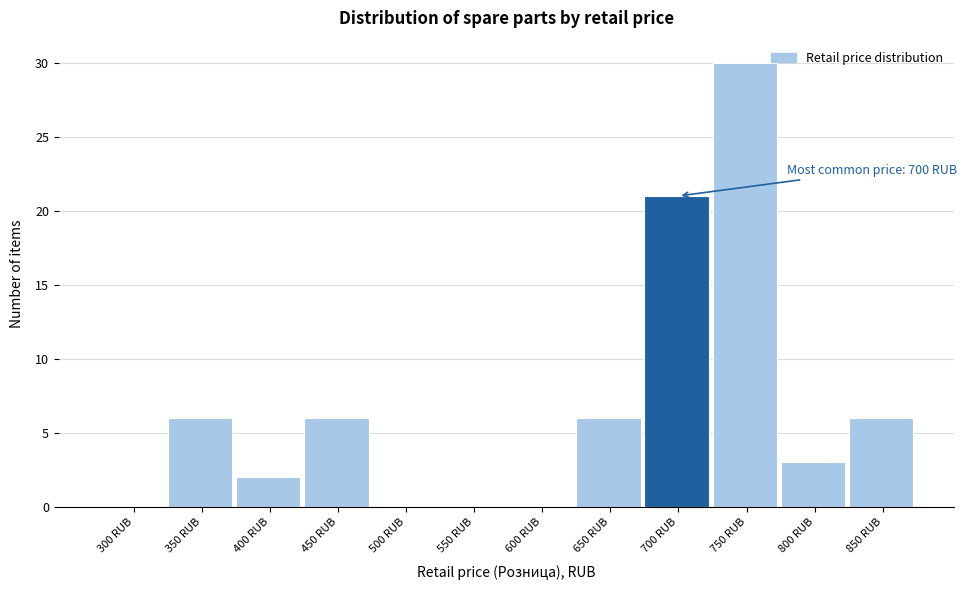

Reading right to left, list all the values displayed in this chart.

850 RUB=6	800 RUB=3	750 RUB=30	700 RUB=21	650 RUB=6	600 RUB=0	550 RUB=0	500 RUB=0	450 RUB=6	400 RUB=2	350 RUB=6	300 RUB=0